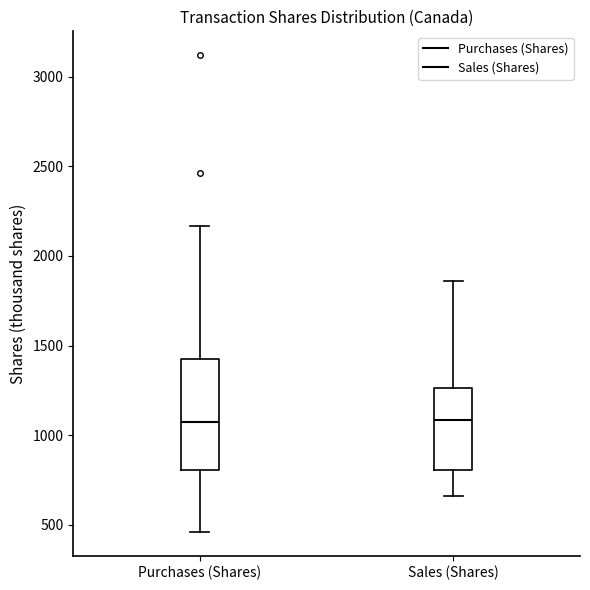

Reading left to right, read every box against the y-axis: the position of its median line, the range the box covers, and the ends of its whiskers. The values are not printed on the chart, so give them approximately, as read against the axis.

Purchases (Shares): median 1050, box 800 to 1450, whiskers 450 to 2150
Sales (Shares): median 1100, box 800 to 1250, whiskers 650 to 1850